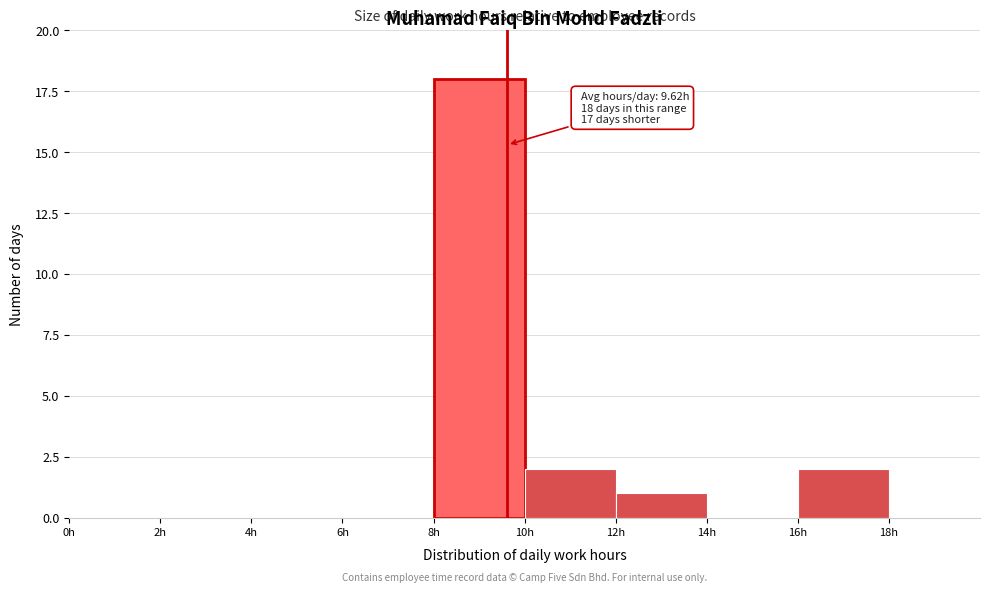

Which range on the x-axis has the tallest bar?

8 to 10